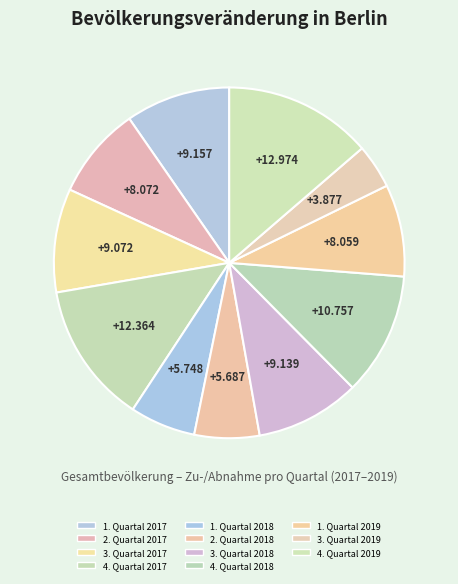

How many slices are in this pie chart?

11